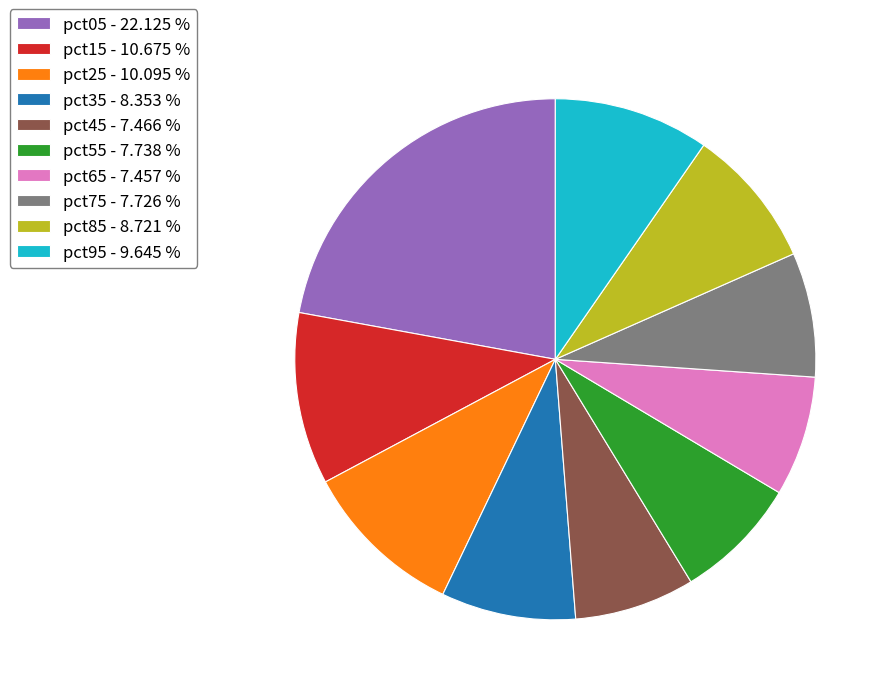

True or false: pct95 accounts for 10% of the total.

True